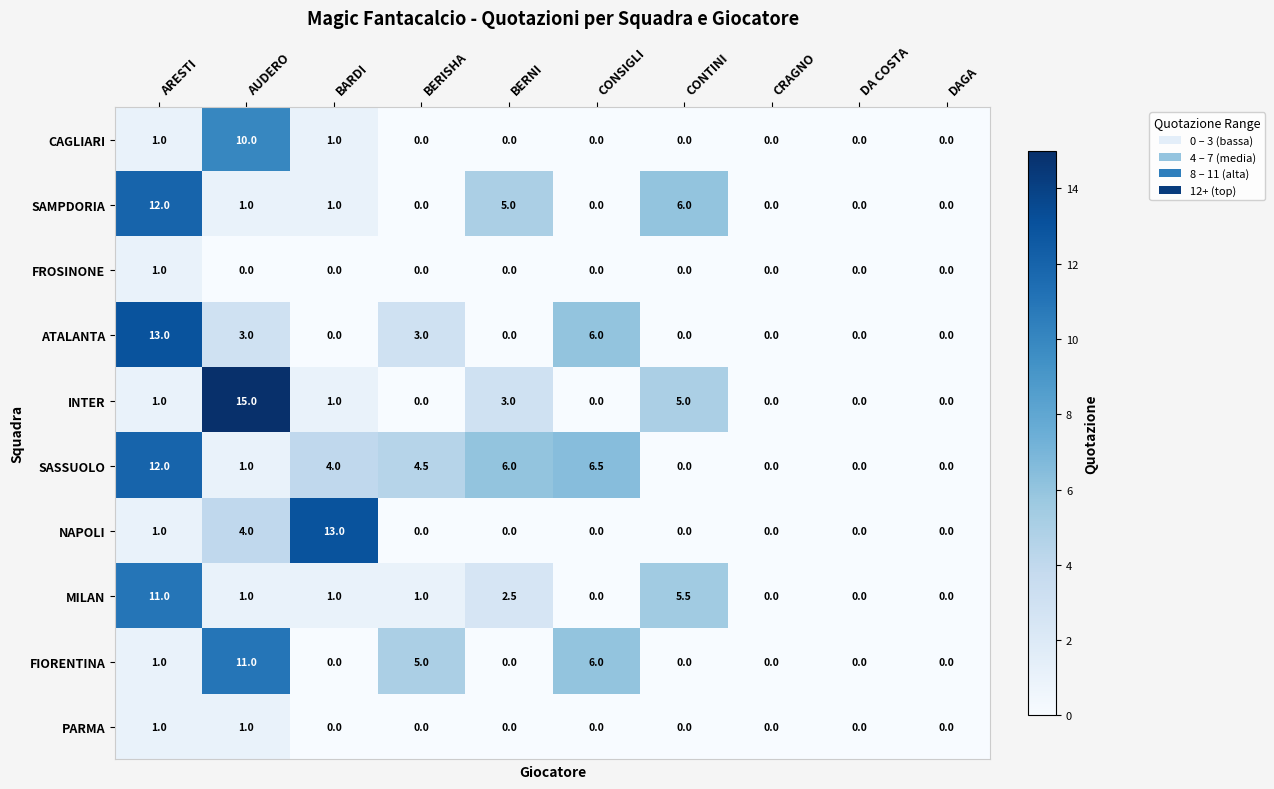

Count the number of data series in this chart.

10